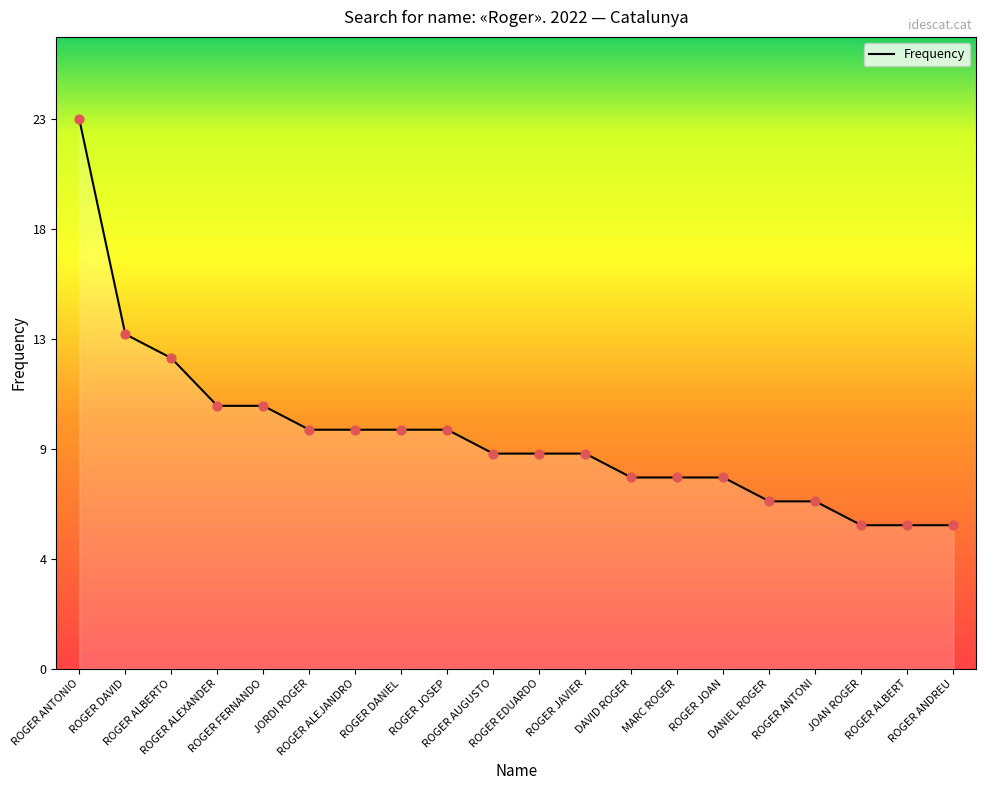

Between ROGER ALEXANDER and MARC ROGER, which is larger?

ROGER ALEXANDER